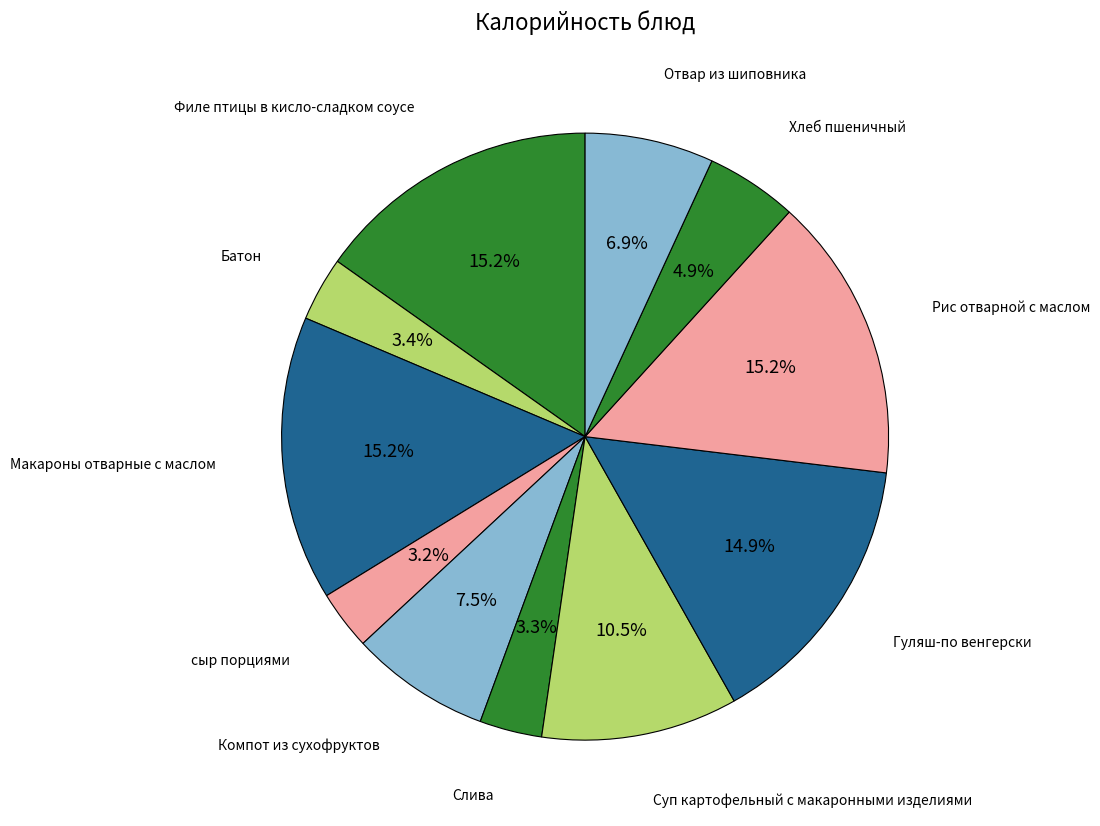

Is there any slice that represents more than half of the pie?

No